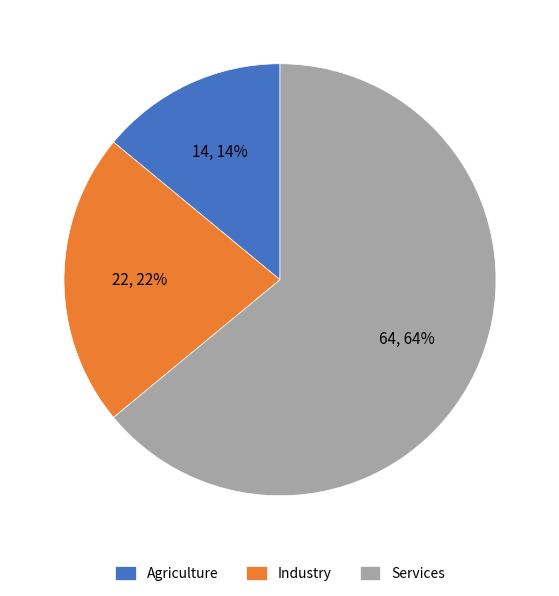

Rank the categories by value from lowest to highest.

Agriculture, Industry, Services